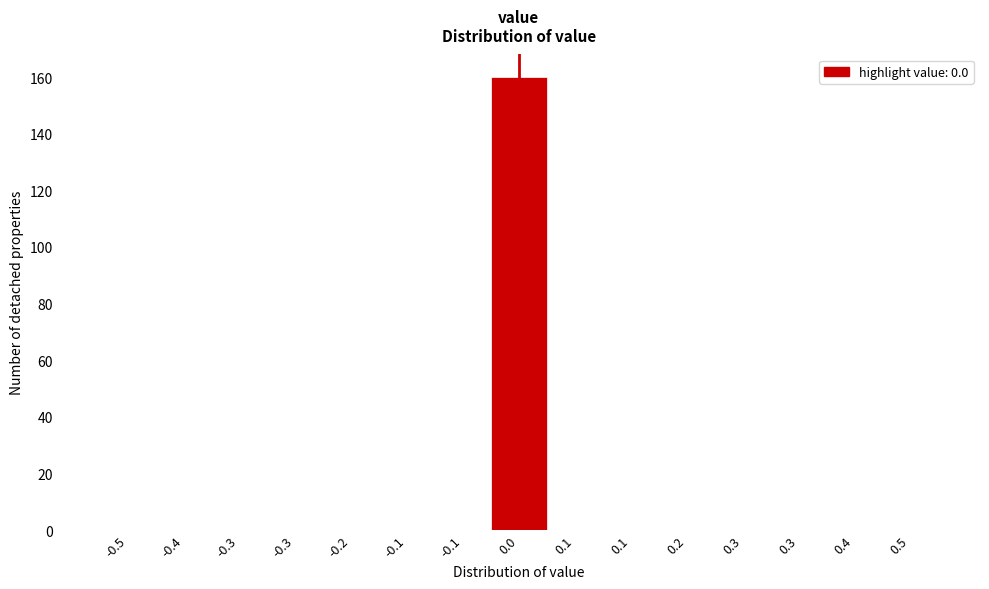

Are the bars horizontal?

No